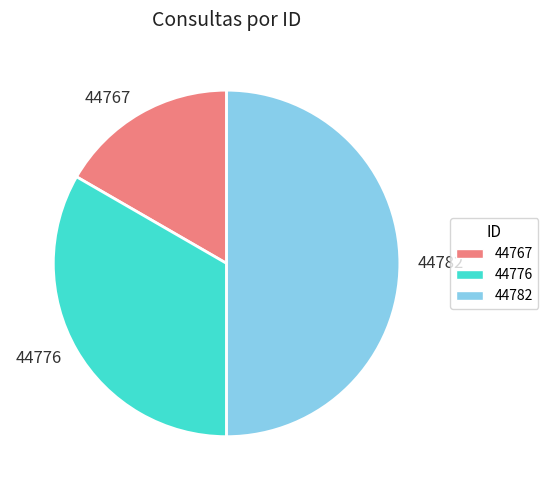

How many slices are in this pie chart?

3